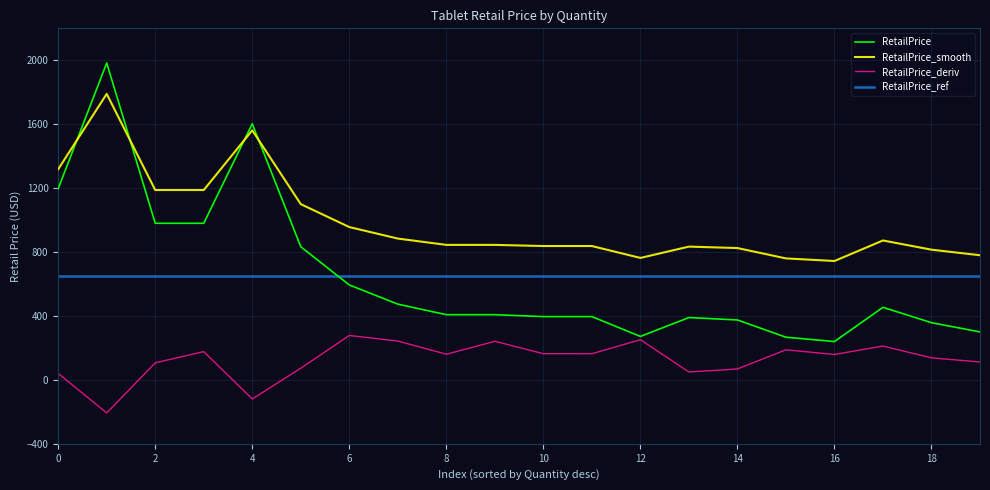

What is the maximum value shown in the chart?

1983.0